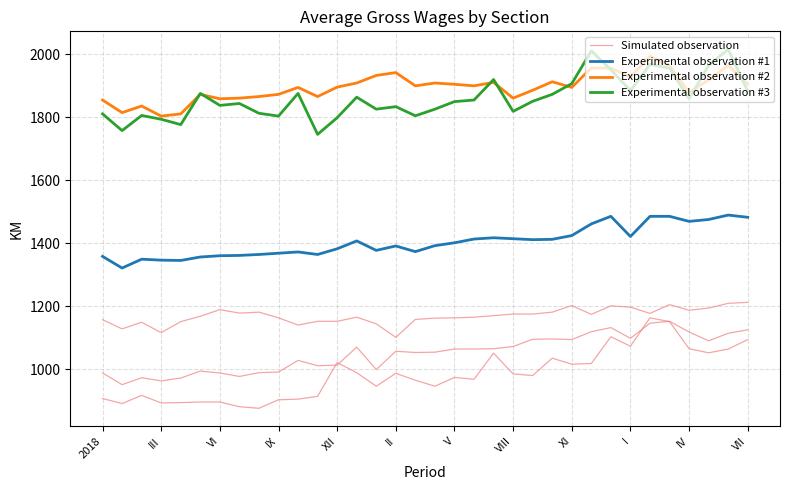

How many interior local valleys does the Simulated observation series have?

8